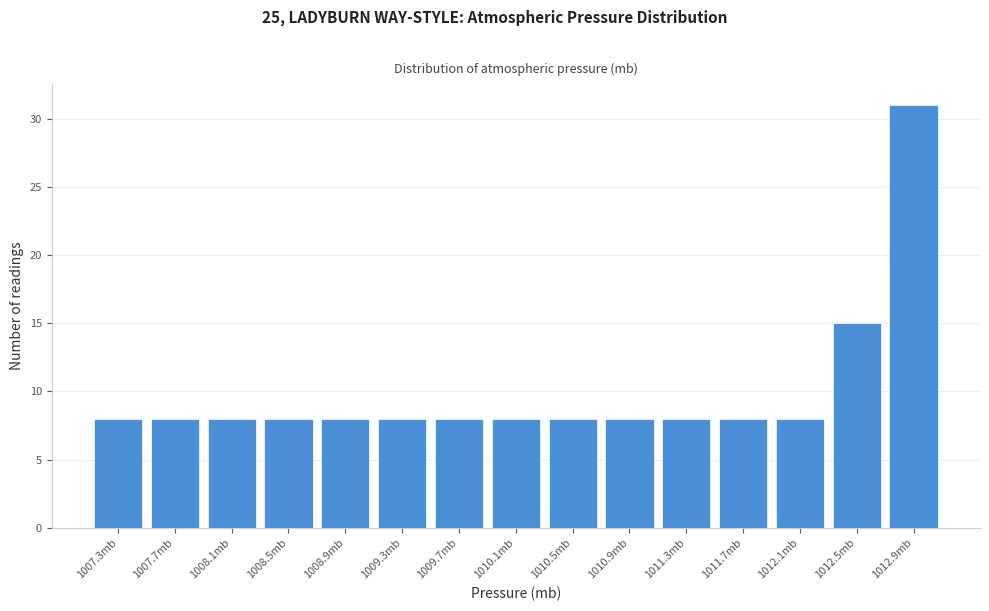

Reading right to left, transcribe all the data shown in this chart.

31	15	8	8	8	8	8	8	8	8	8	8	8	8	8